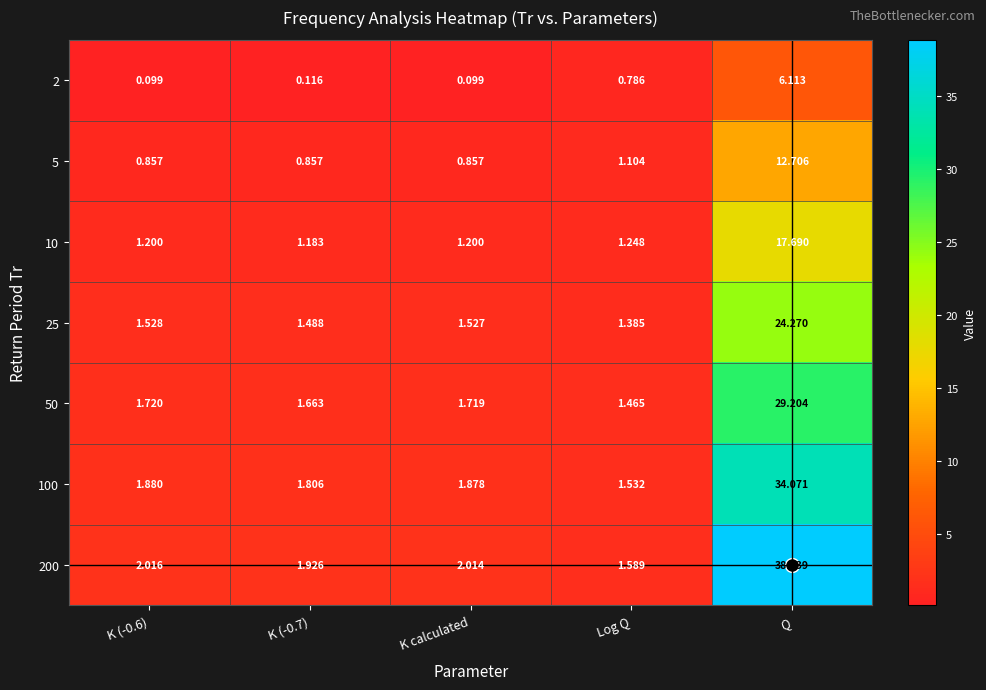

What is the maximum value shown in the chart?

38.8